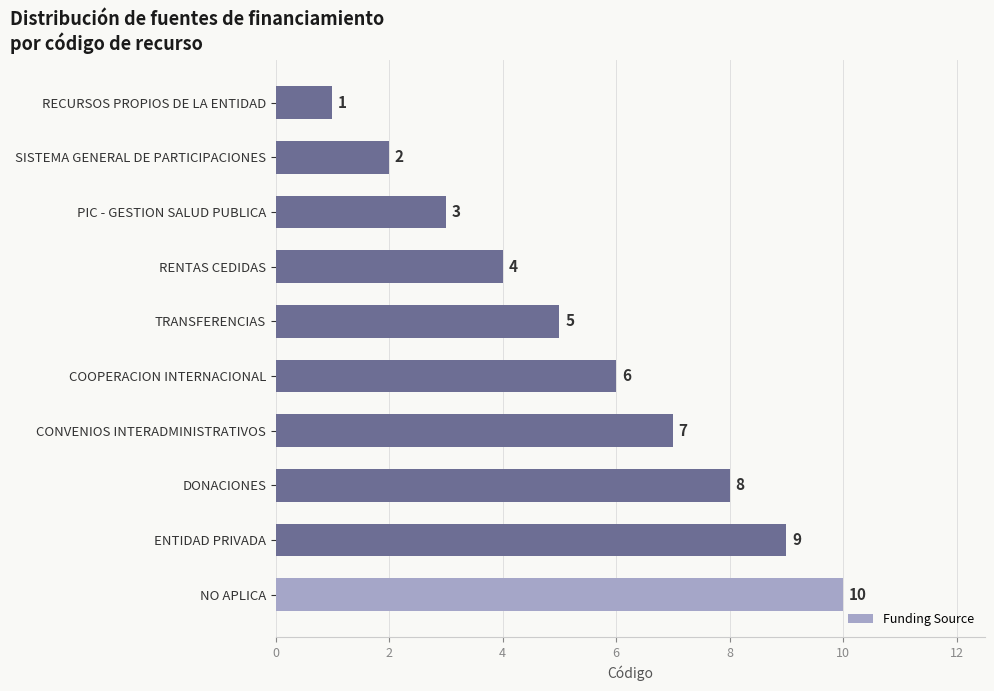

What is the difference between the maximum and minimum values?

9